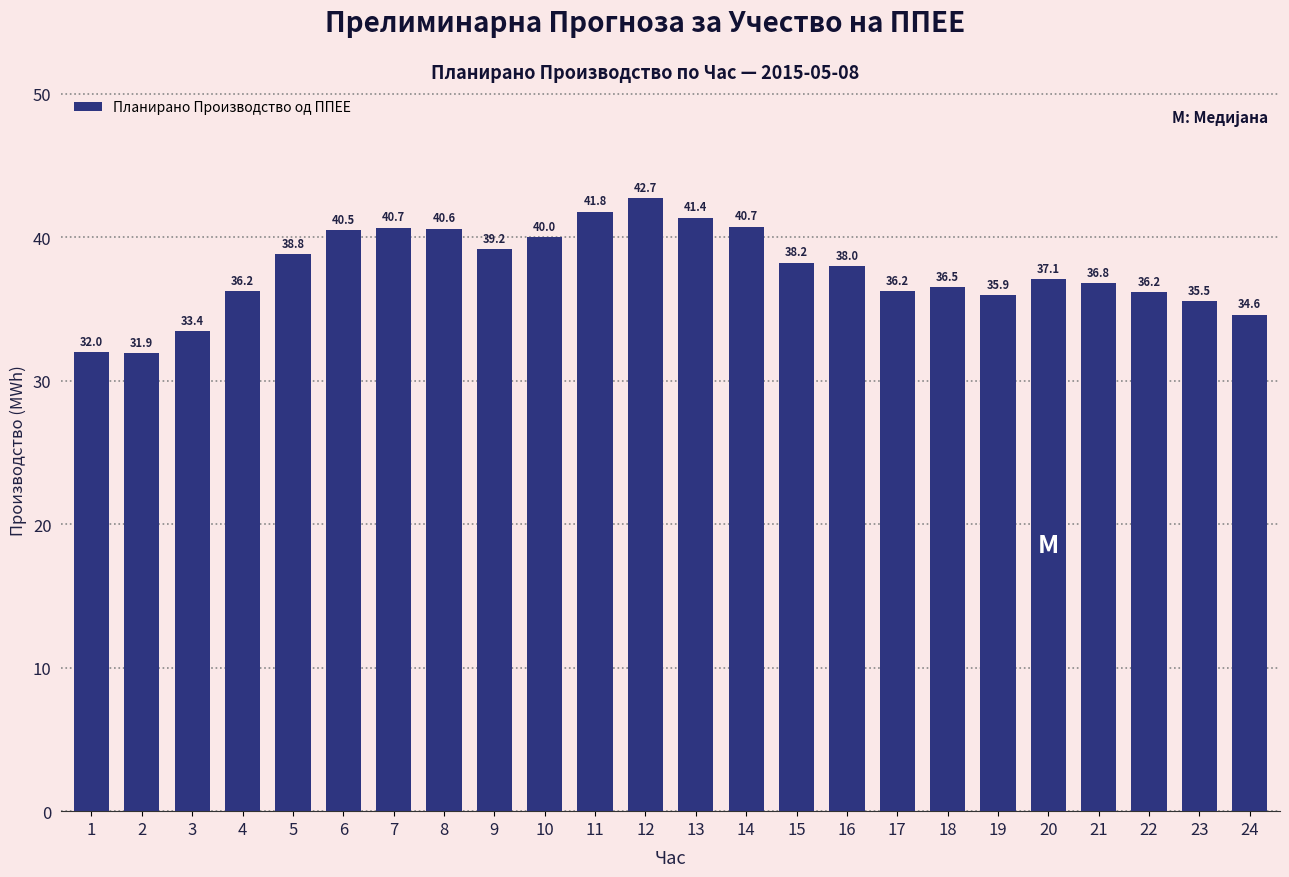

Reading left to right, extract all data points from this chart.

1=32.0	2=31.9	3=33.4	4=36.2	5=38.8	6=40.5	7=40.7	8=40.6	9=39.2	10=40.0	11=41.8	12=42.7	13=41.4	14=40.7	15=38.2	16=38.0	17=36.2	18=36.5	19=35.9	20=37.1	21=36.8	22=36.2	23=35.5	24=34.6